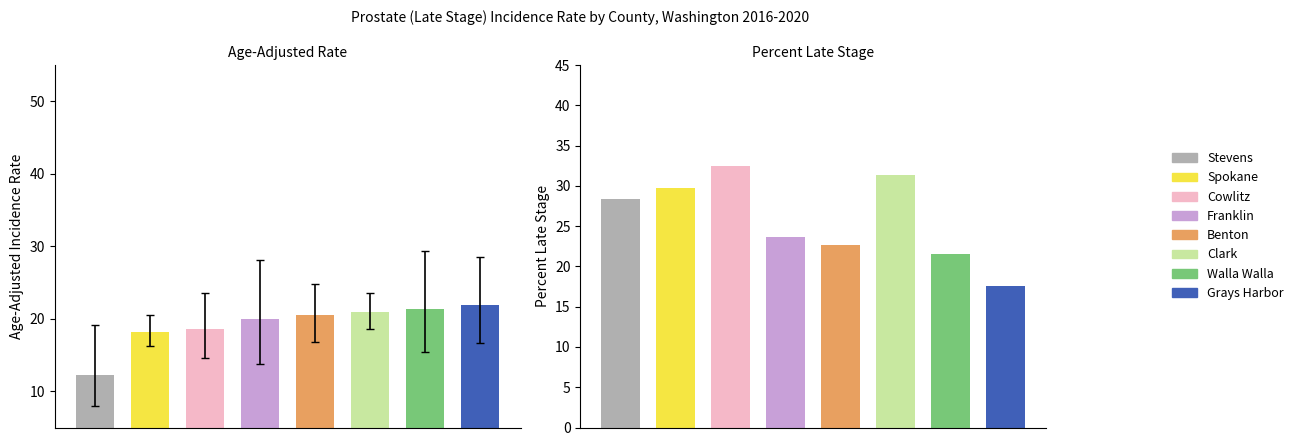

The Percent Late Stage series shows 33.2 at Douglas. True or false?

False